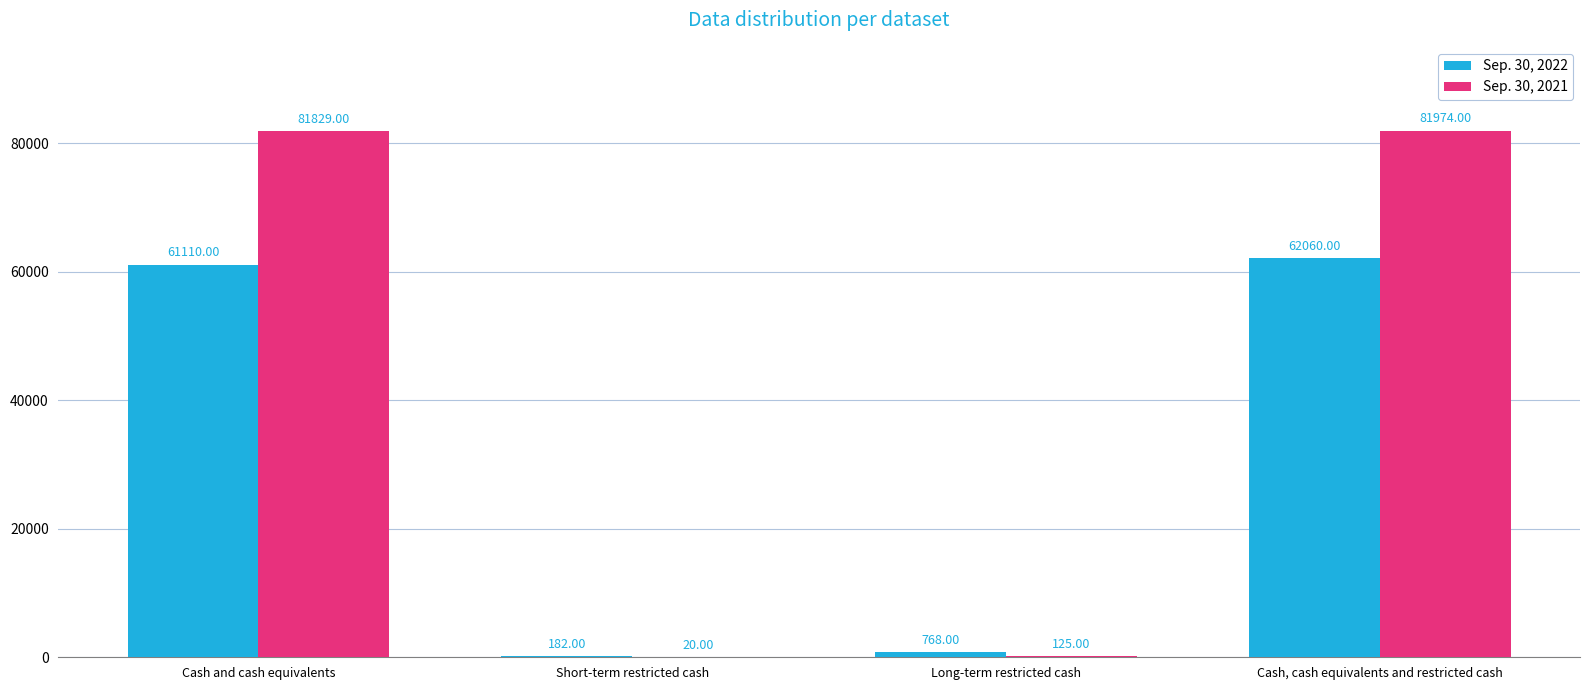

What is the sum of the Sep. 30, 2022 values at Cash, cash equivalents and restricted cash and Cash and cash equivalents?

123170